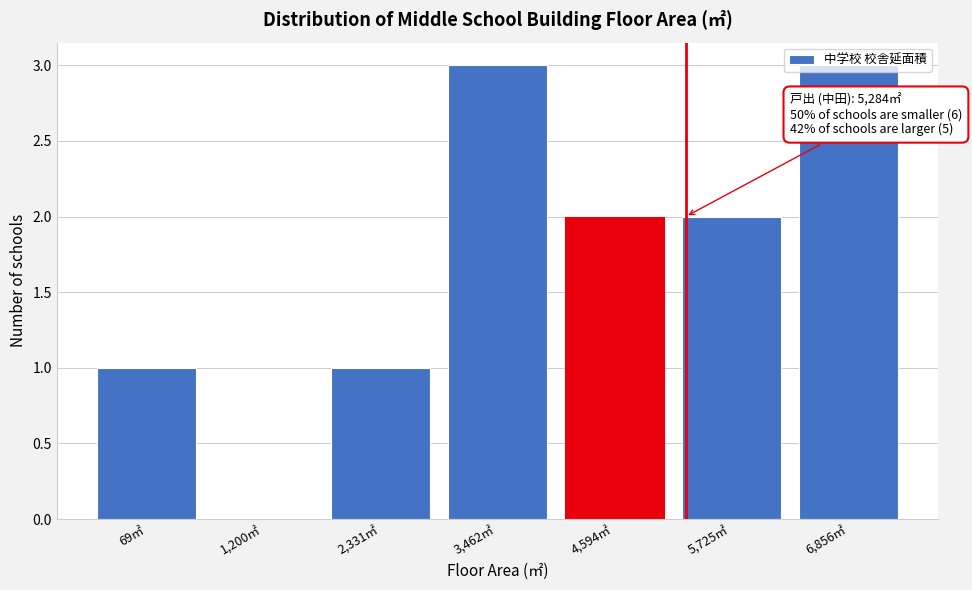

What is the greatest value displayed?

3